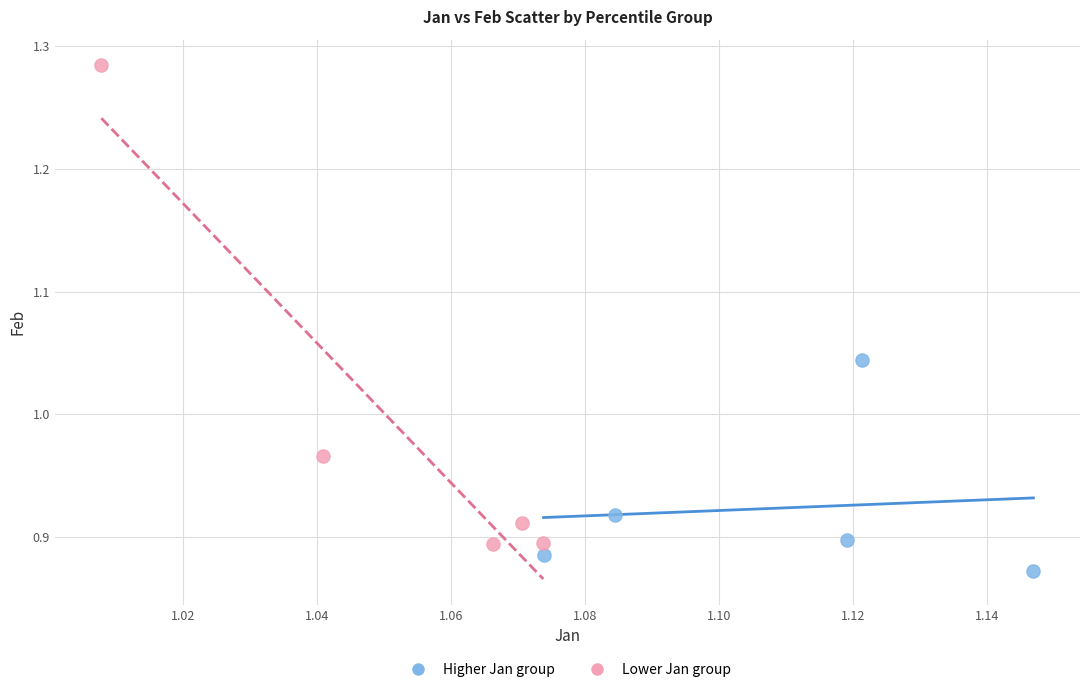

Which series reaches the maximum Y coordinate?

Lower Jan group